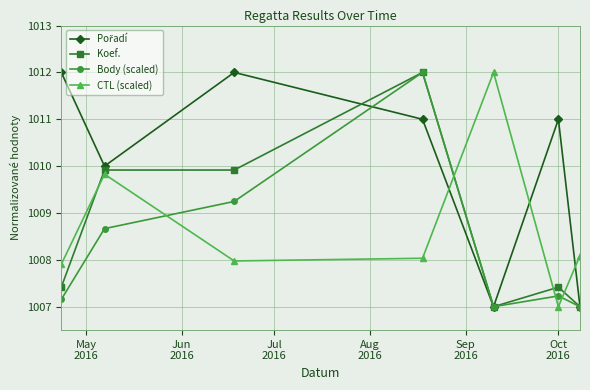

What is the minimum value for Koef.?

1007.0